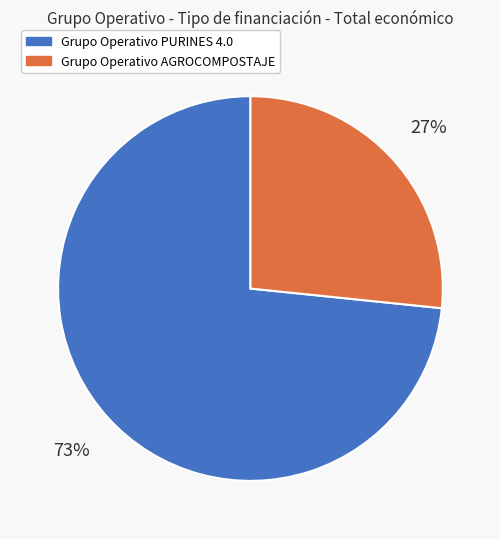

Count the number of slices in the pie.

2